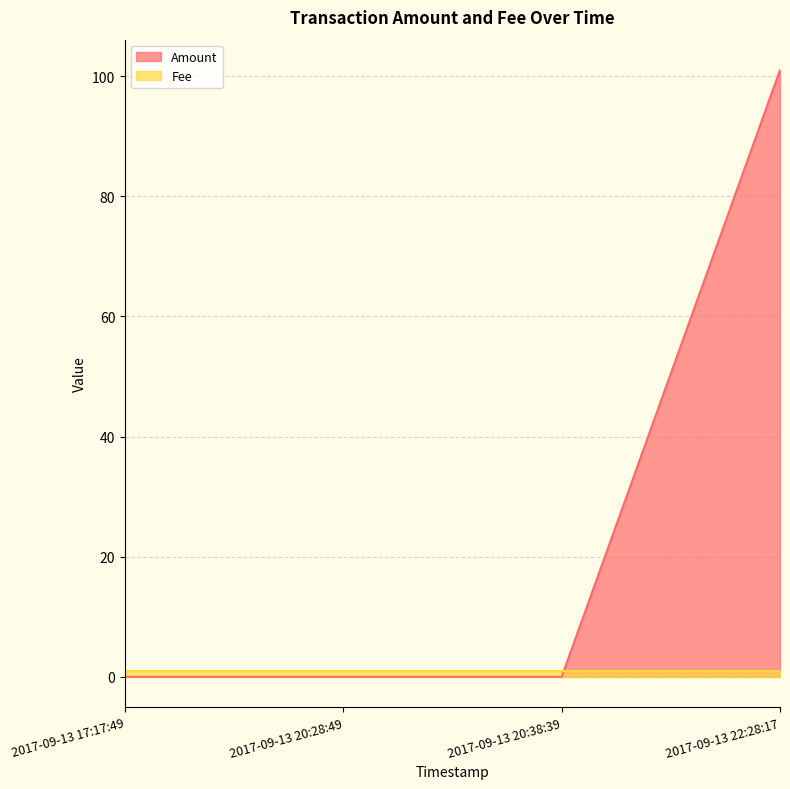

True or false: the data shows 0 at 2017-09-13 17:17:49.

True